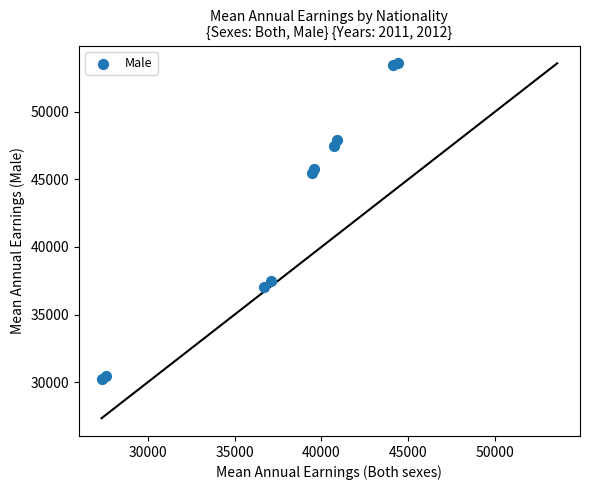

What Y value in the scatter plot is closest to 41922?

45452